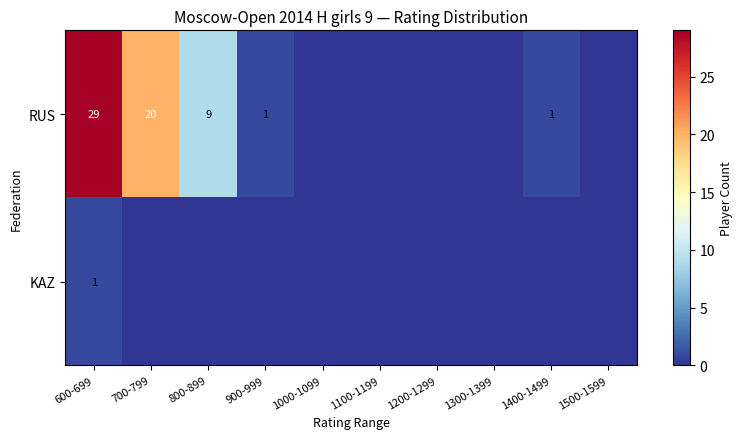

How many KAZ values are between 0 and 1?

10